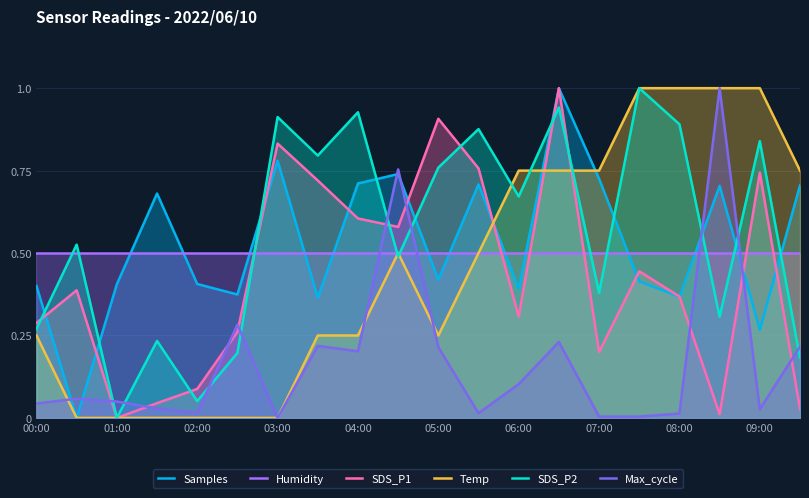

What is the total value across all series at 13?

4.4